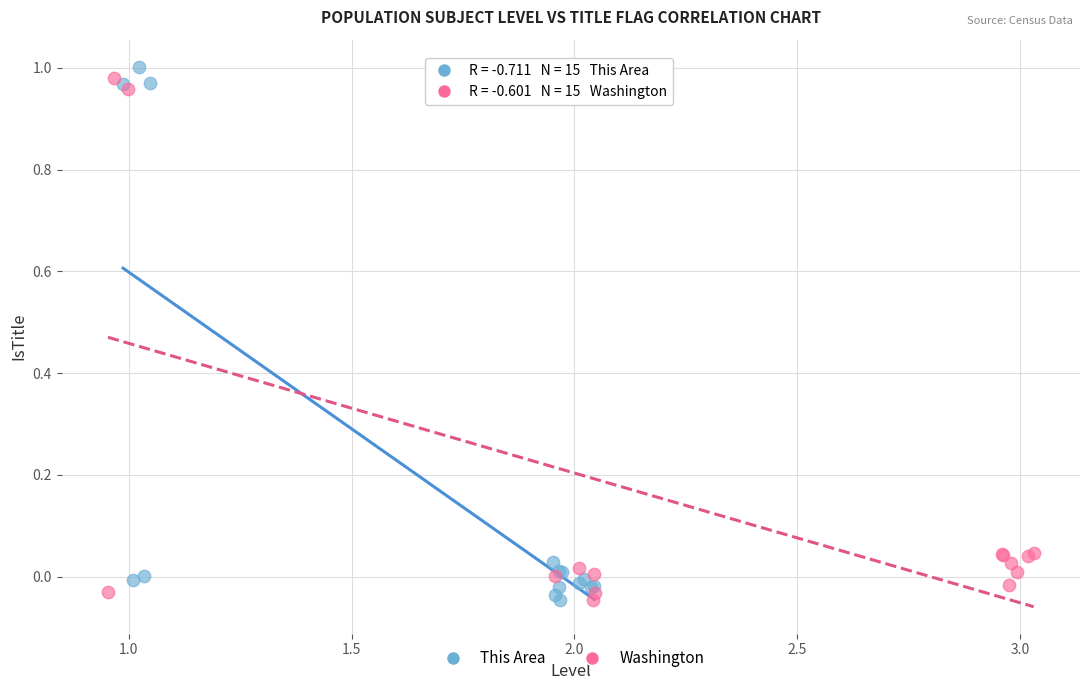

Which series contains the highest Y value?

This Area